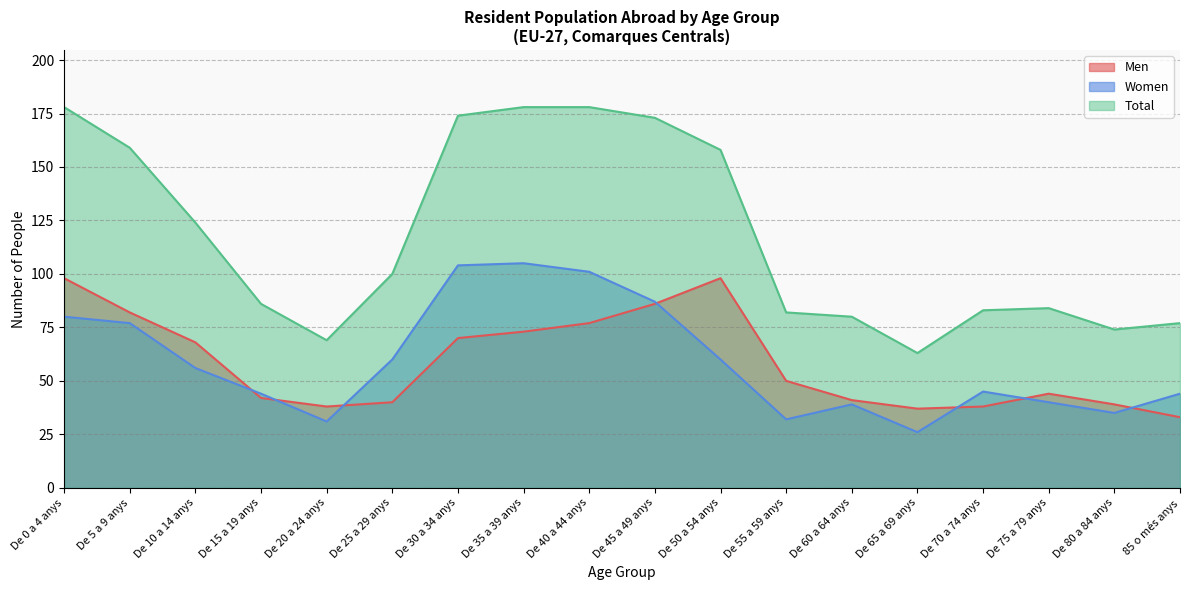

What is the average value of the Women series?

59